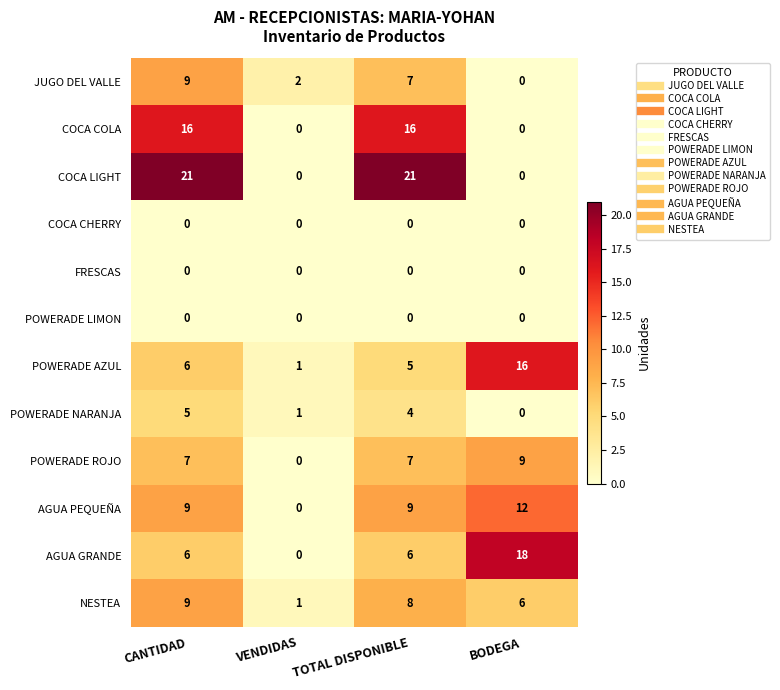

What is the difference between the highest and lowest values at TOTAL DISPONIBLE?

21